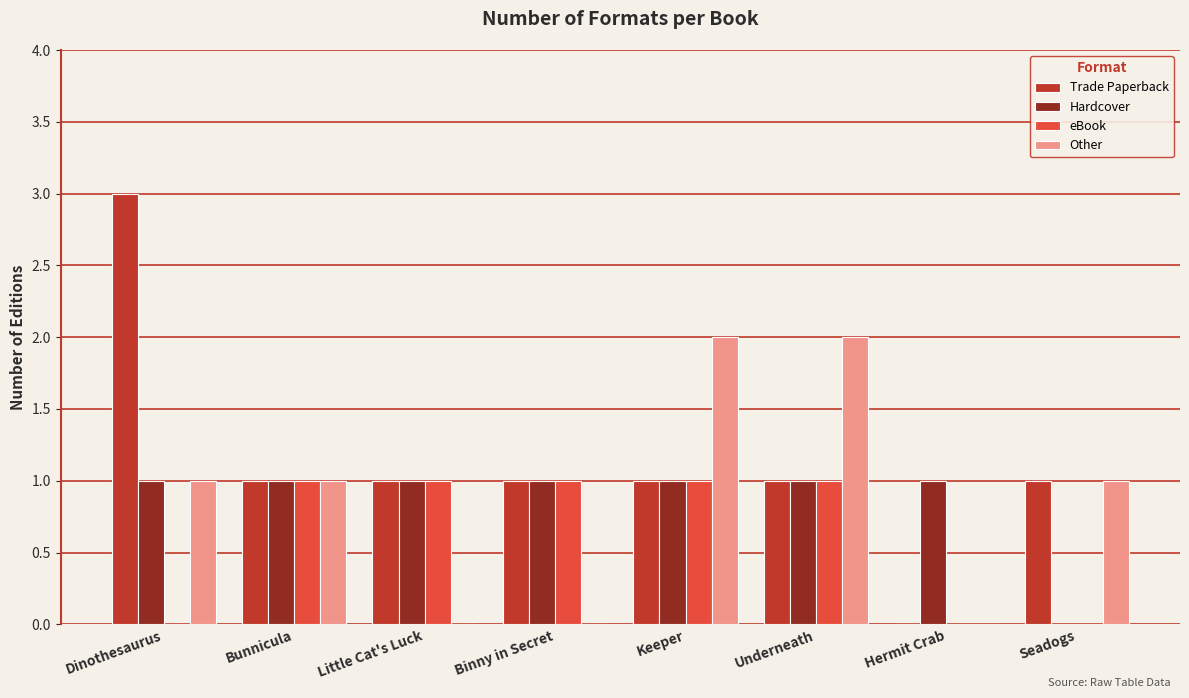

How many Hardcover values are between 1 and 2?

7